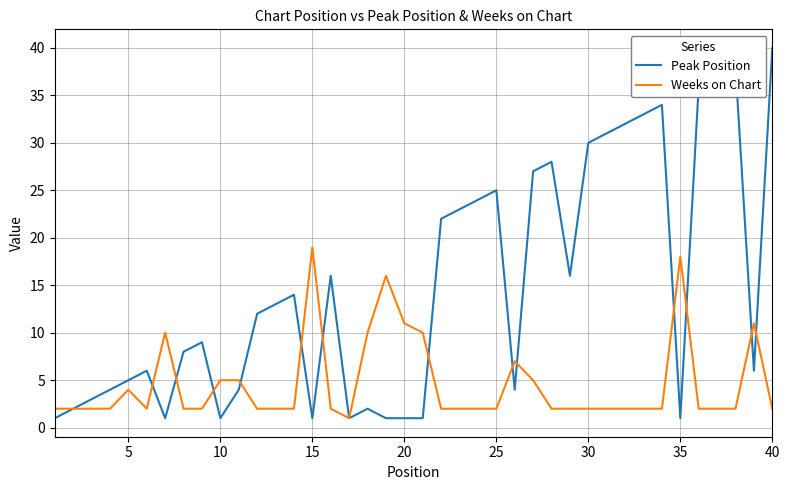

Does the chart have visible grid lines?

Yes